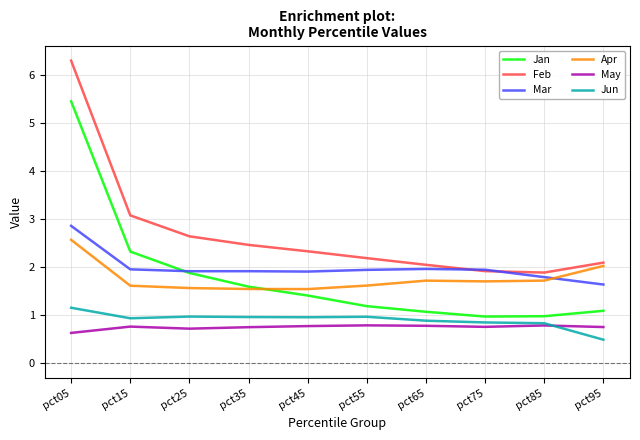

At which category is the sum across all series the highest?

pct05